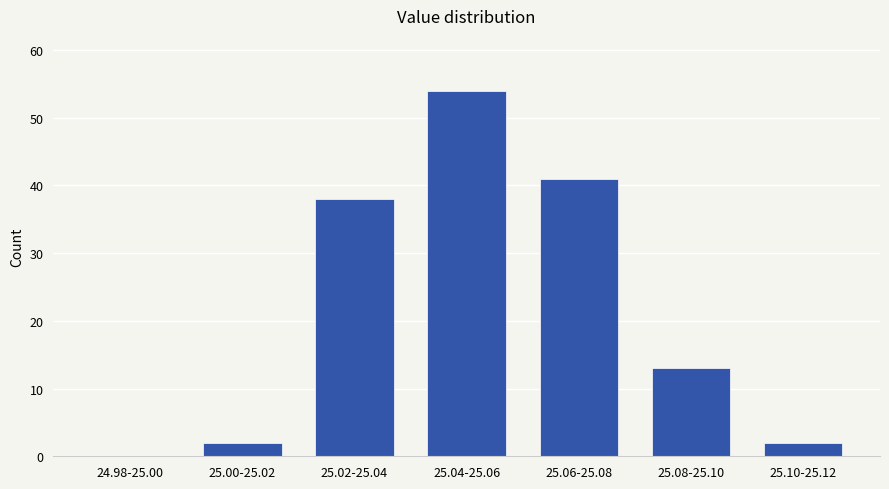

Reading left to right, transcribe all the data shown in this chart.

24.98-25.00=0	25.00-25.02=2	25.02-25.04=38	25.04-25.06=54	25.06-25.08=41	25.08-25.10=13	25.10-25.12=2